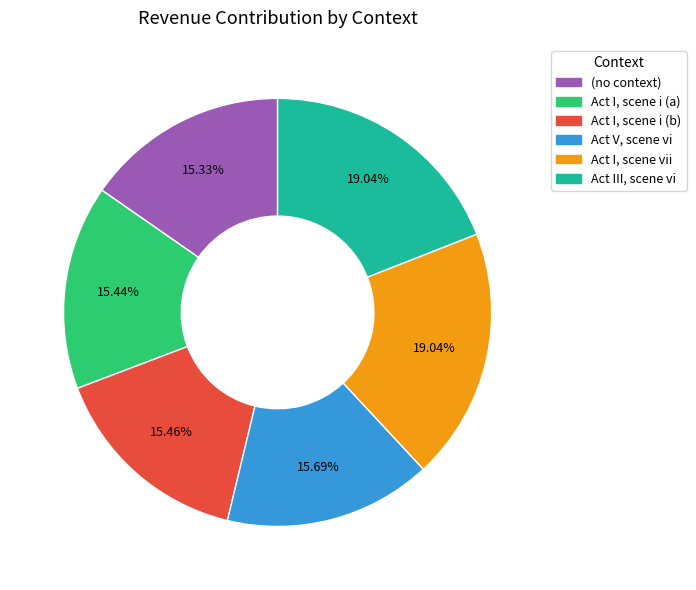

Is there a majority slice in this chart?

No